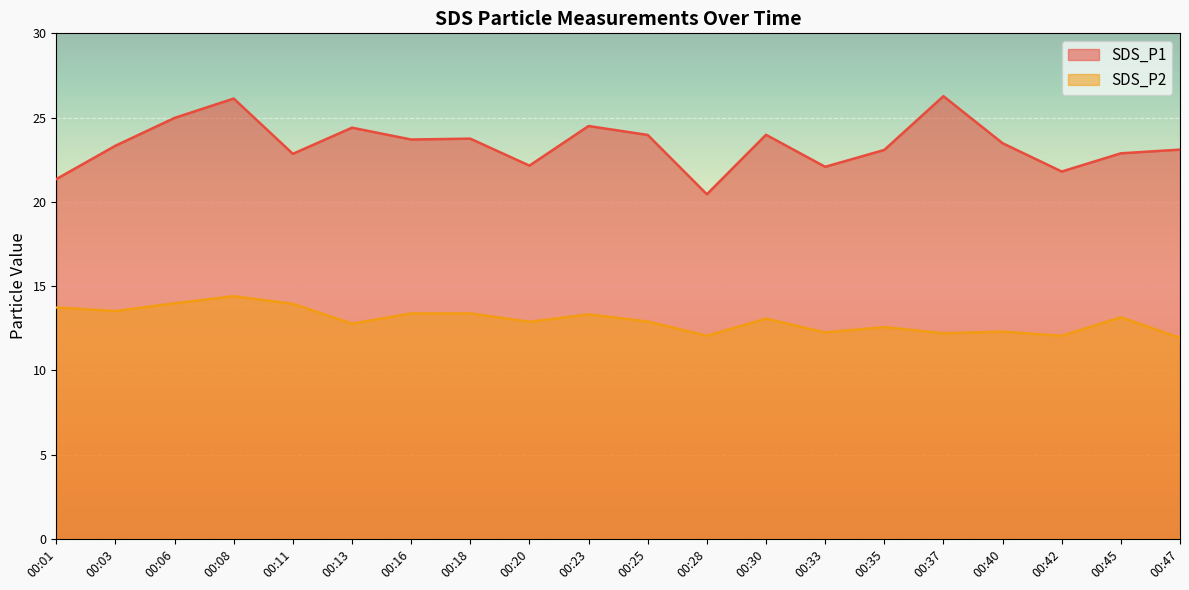

How many lines are shown in the chart?

2